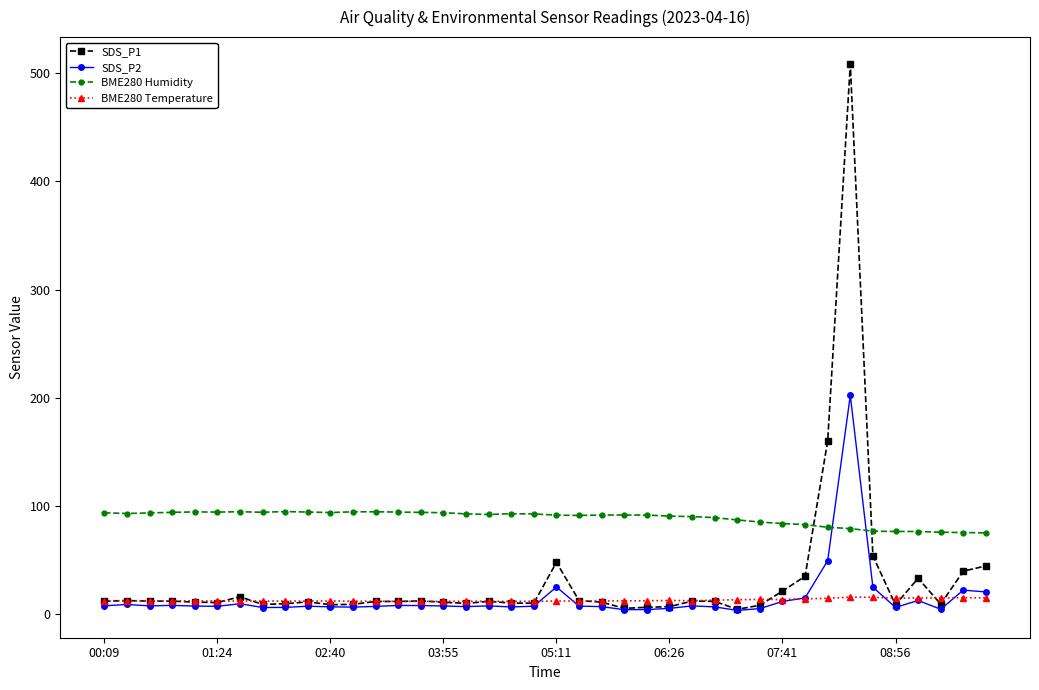

What is the highest value of the SDS_P1 series?

508.4